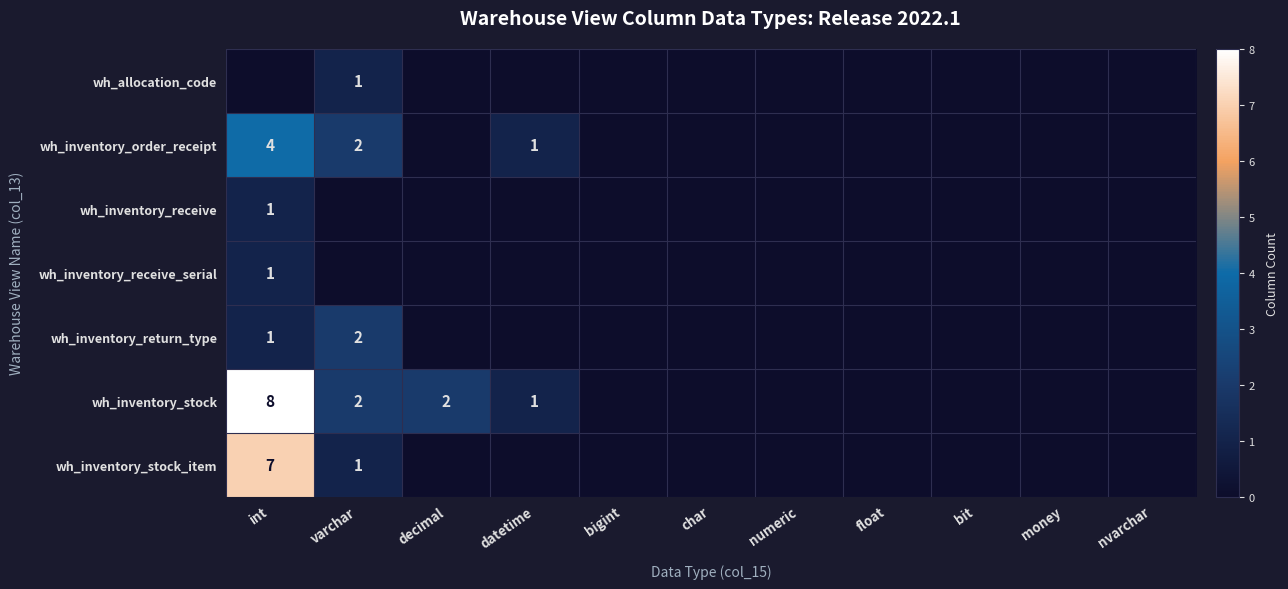

How many data points in wh_inventory_receive are above 0?

1